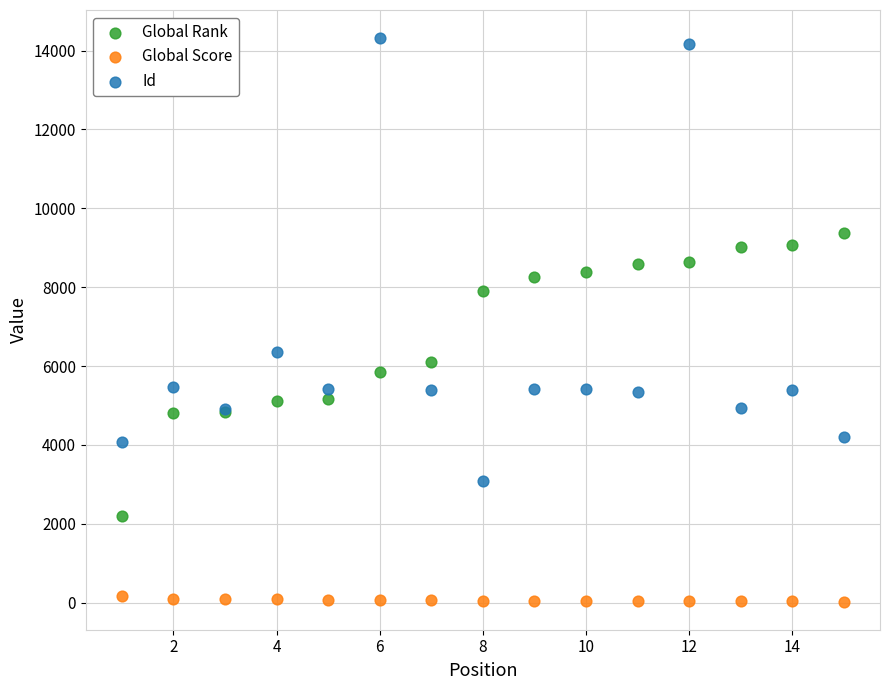

Which series contains the lowest Y value?

Global Score